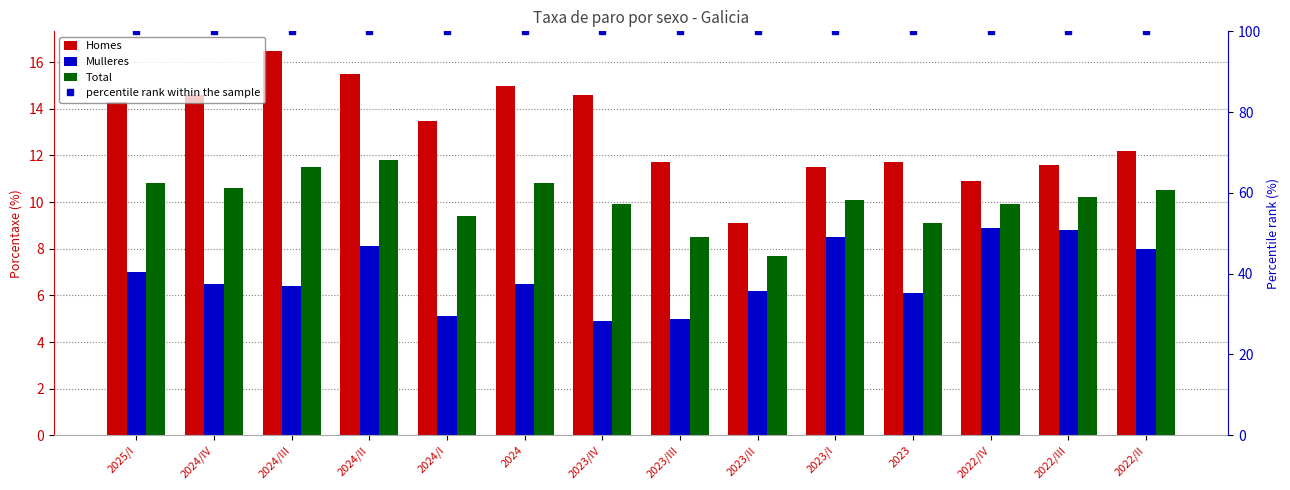

Reading left to right, list all the values displayed in this chart.

Homes: 14.3	14.6	16.5	15.5	13.5	15.0	14.6	11.7	9.1	11.5	11.7	10.9	11.6	12.2
Mulleres: 7.0	6.5	6.4	8.1	5.1	6.5	4.9	5.0	6.2	8.5	6.1	8.9	8.8	8.0
Total: 10.8	10.6	11.5	11.8	9.4	10.8	9.9	8.5	7.7	10.1	9.1	9.9	10.2	10.5
percentile rank within the sample: 100.0	100.0	100.0	100.0	100.0	100.0	100.0	100.0	100.0	100.0	100.0	100.0	100.0	100.0